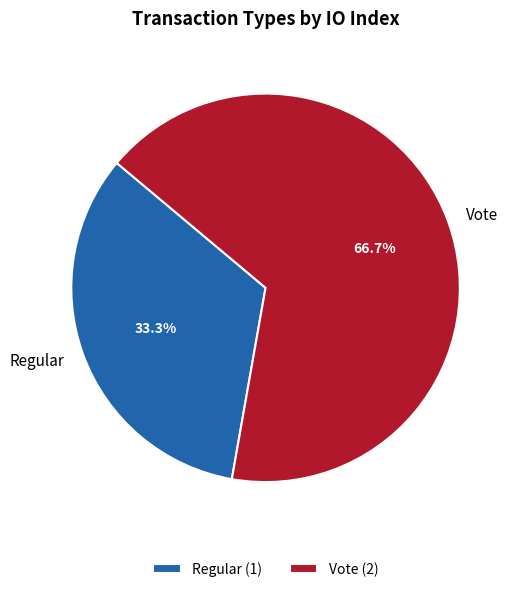

What is the majority slice?

Vote